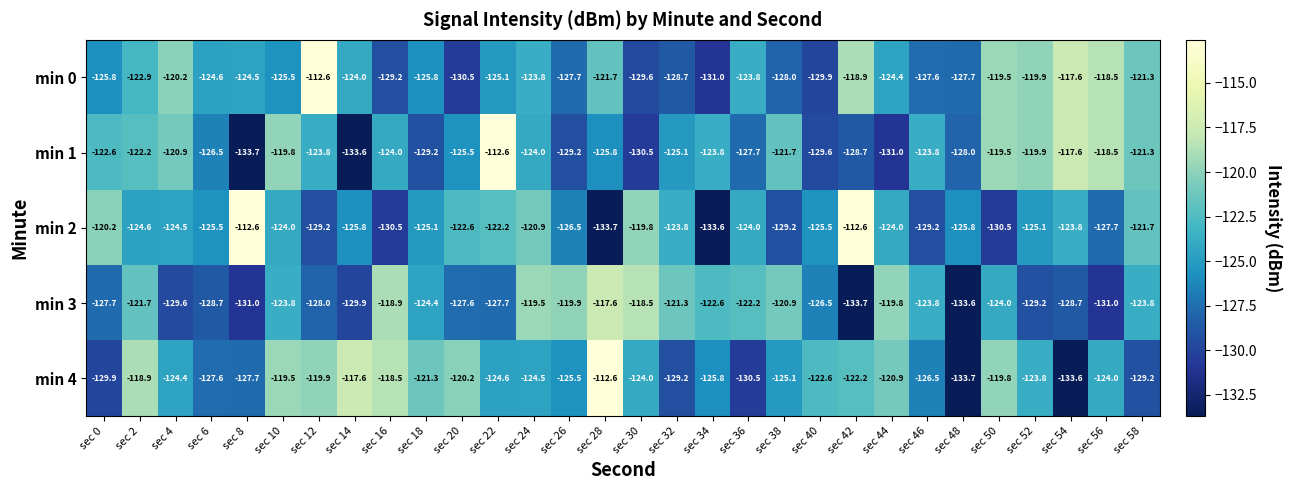

What is the highest value of the min 0 series?

-112.6